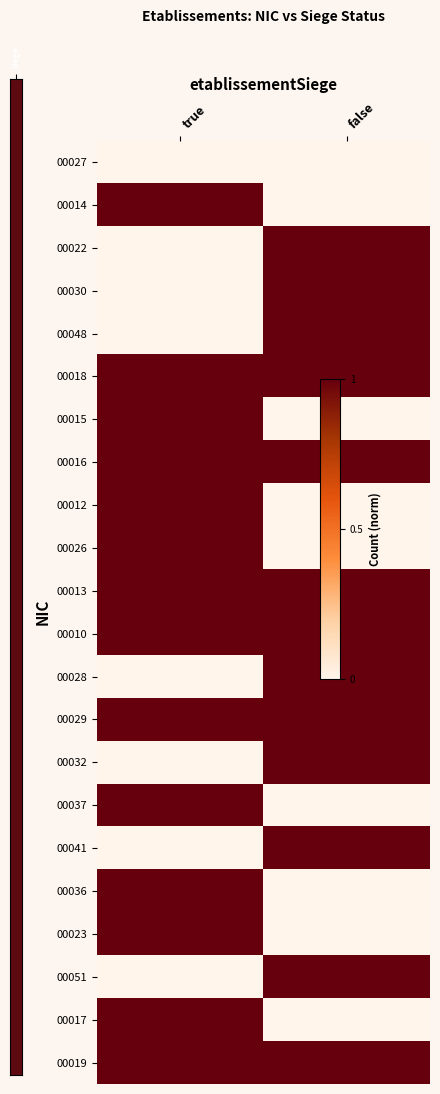

What is the total value across all series at false?

13.0